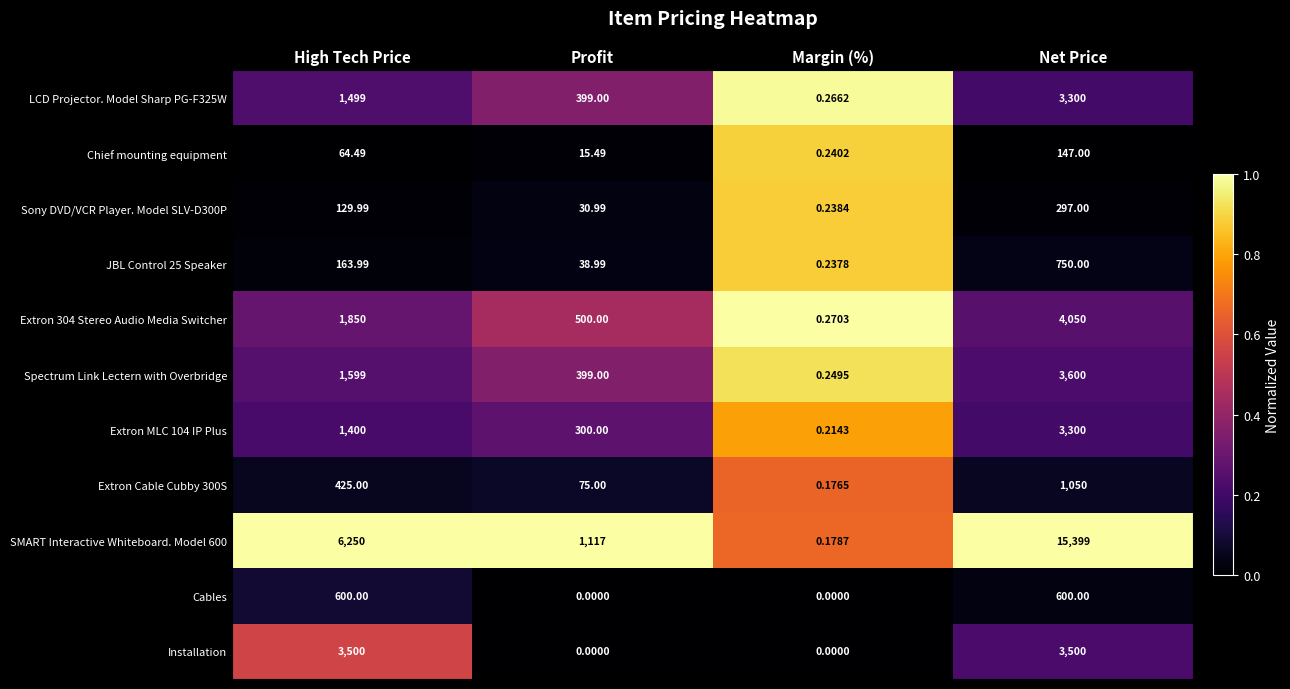

Is the value of Extron 304 Stereo Audio Media Switcher at High Tech Price greater than the value of Extron MLC 104 IP Plus at High Tech Price?

Yes